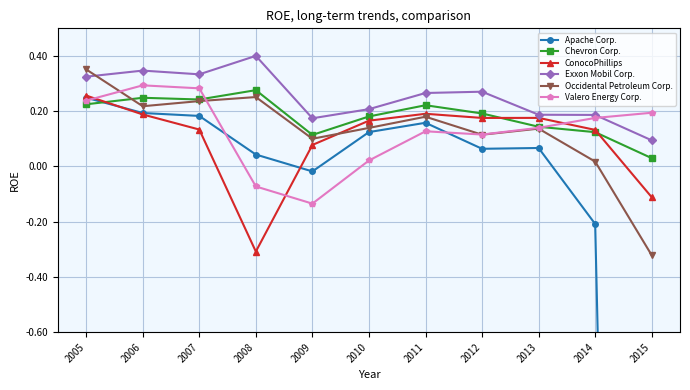

What are all the series names shown in the legend?

Apache Corp., Chevron Corp., ConocoPhillips, Exxon Mobil Corp., Occidental Petroleum Corp., Valero Energy Corp.